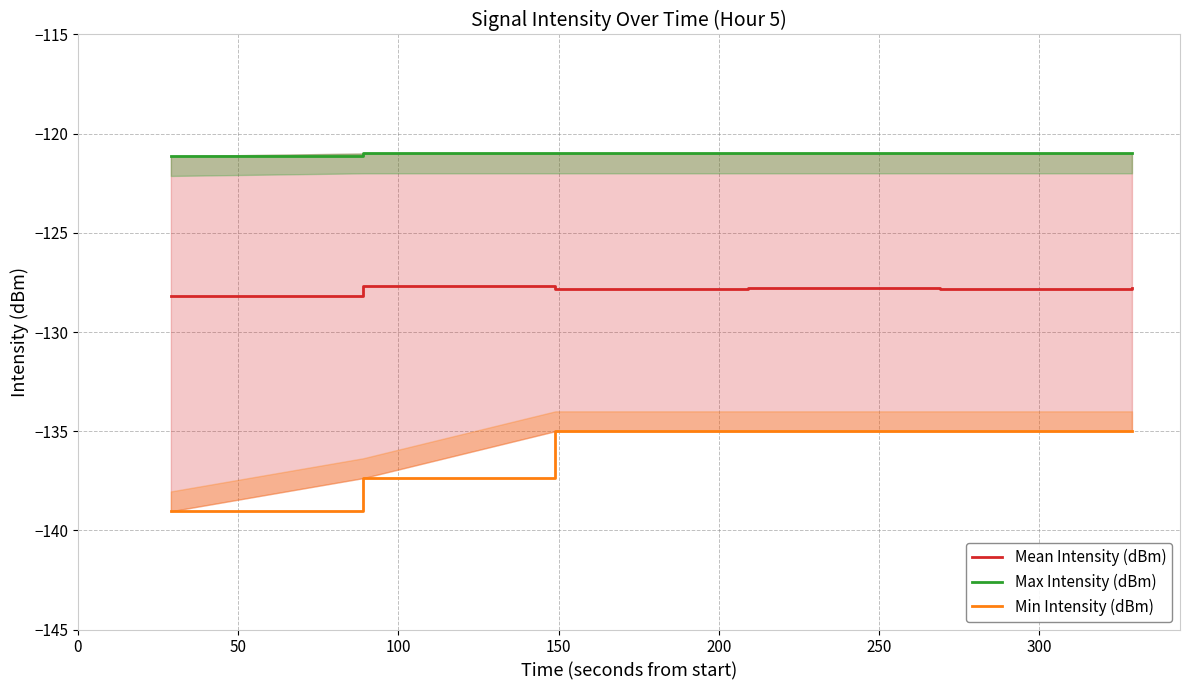

Is the value of Min Intensity (dBm) at 100 greater than the value of Max Intensity (dBm) at 150?

No